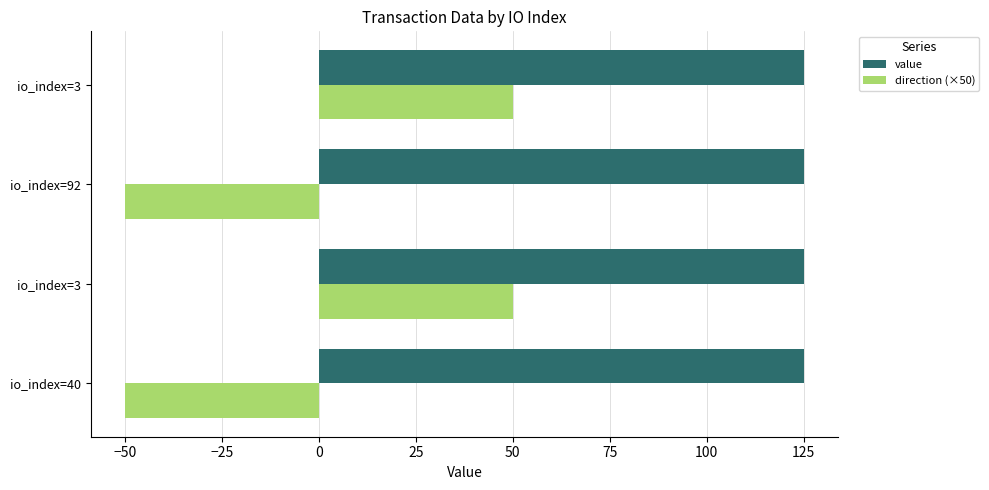

Reading left to right, list all the values displayed in this chart.

value: 125.1	125.1	125.2	125.2
direction (×50): -50.0	50.0	-50.0	50.0